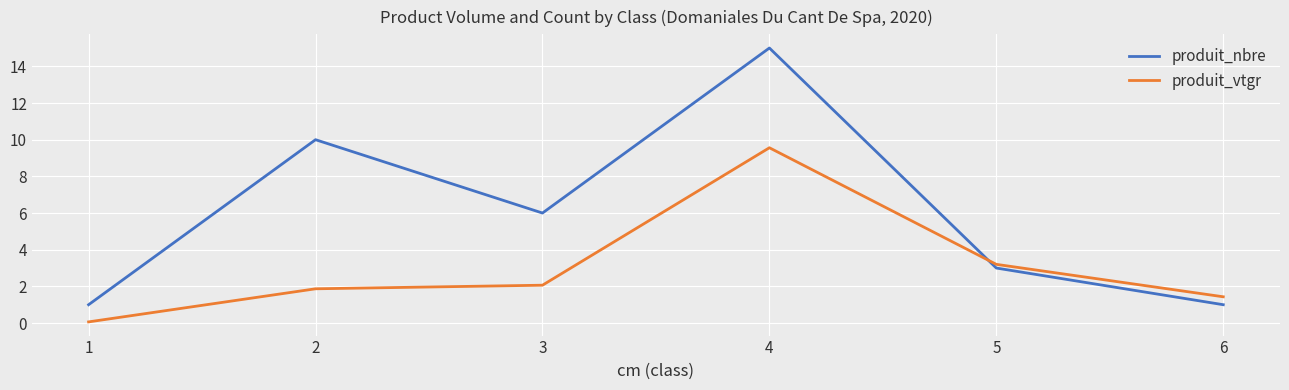

What is the greatest value displayed?

15.0